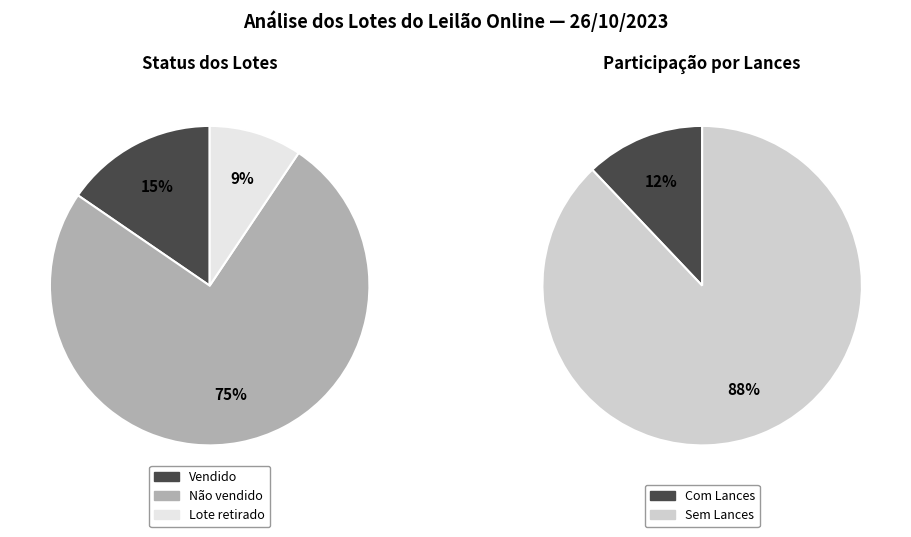

What percentage is the Vendido slice, to the nearest percent?

15%